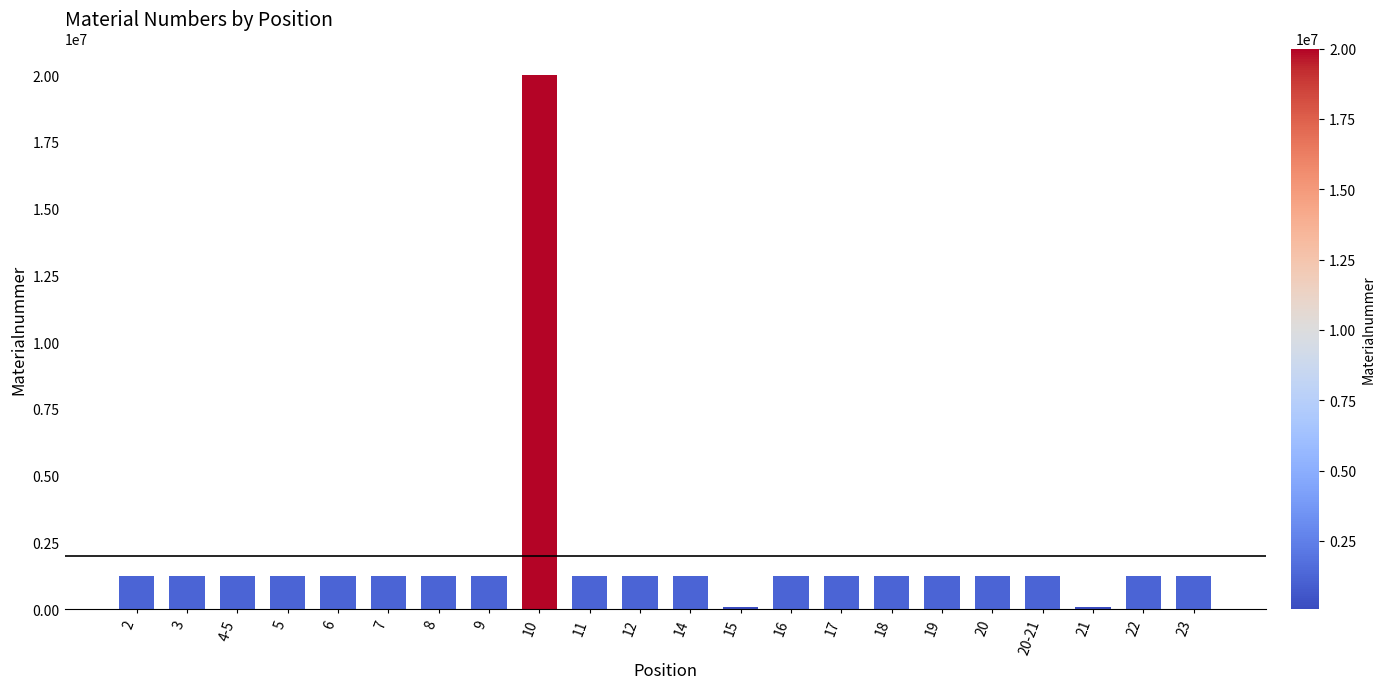

Is it true that the value at 8 is 1932706?

False